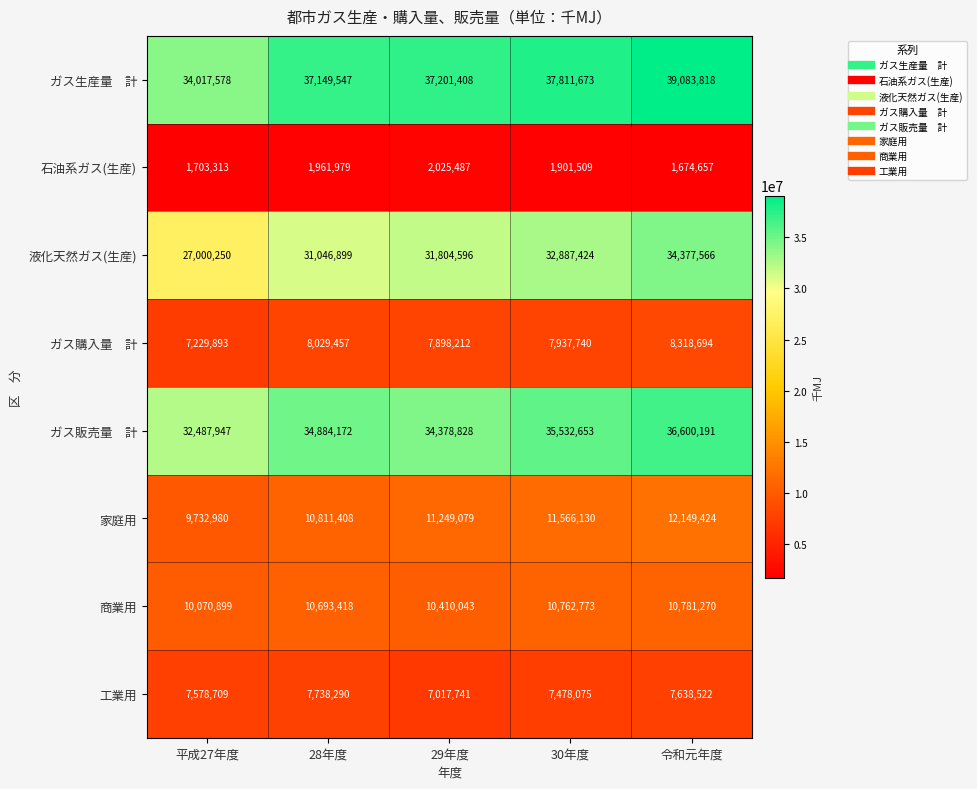

What value does the 家庭用 series have at 30年度, to the nearest 50?

11566150